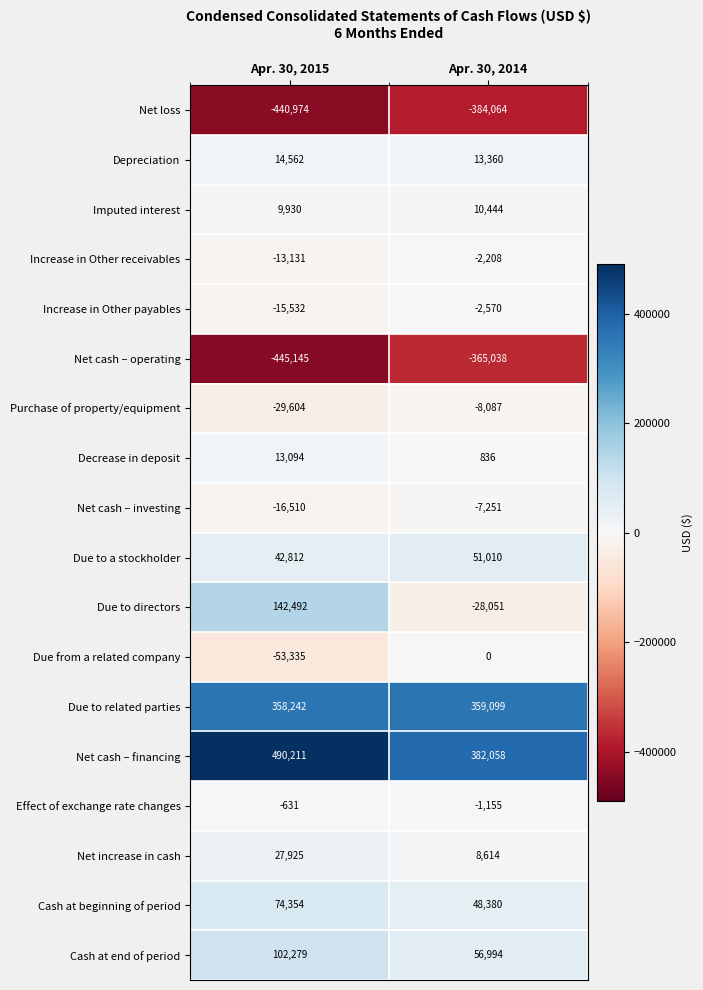

Read the Imputed interest value at Apr. 30, 2015, to the nearest 100.

9900